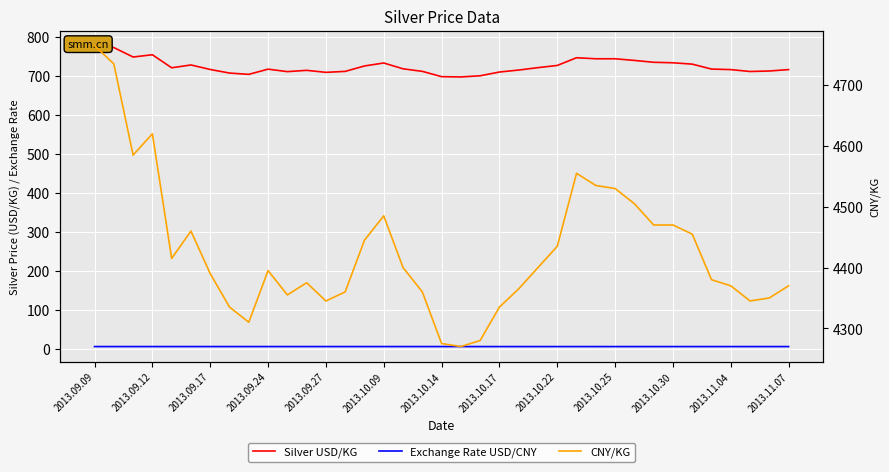

How many categories are shown in the chart?

37